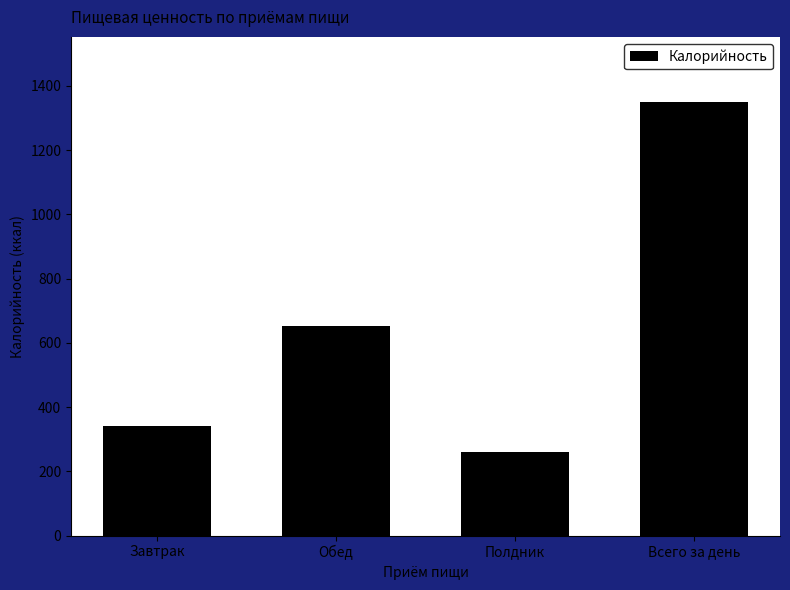

Reading left to right, extract all data points from this chart.

Завтрак=342.0	Обед=651.3	Полдник=260.3	Всего за день=1349.6